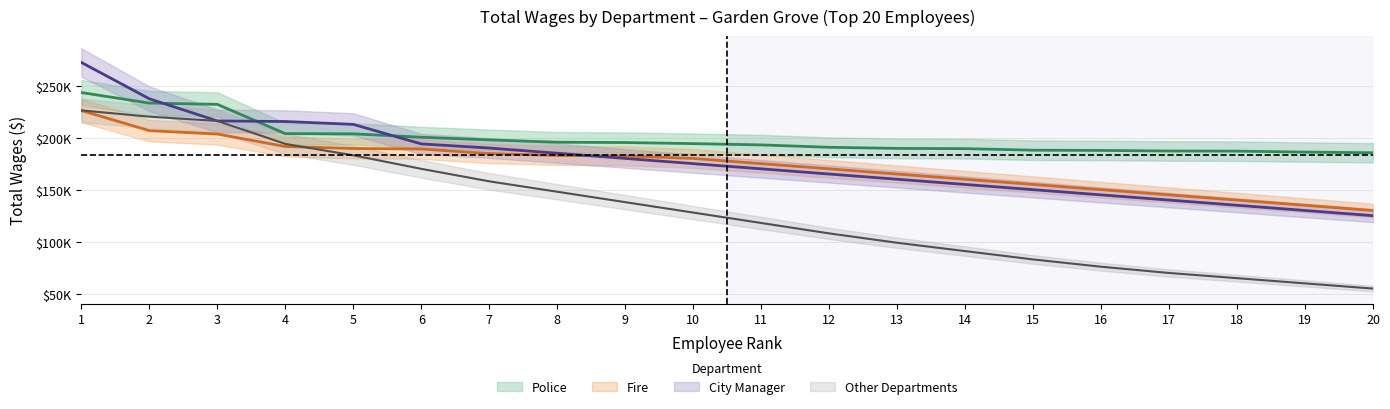

What is the total value across all series at 20?

495442